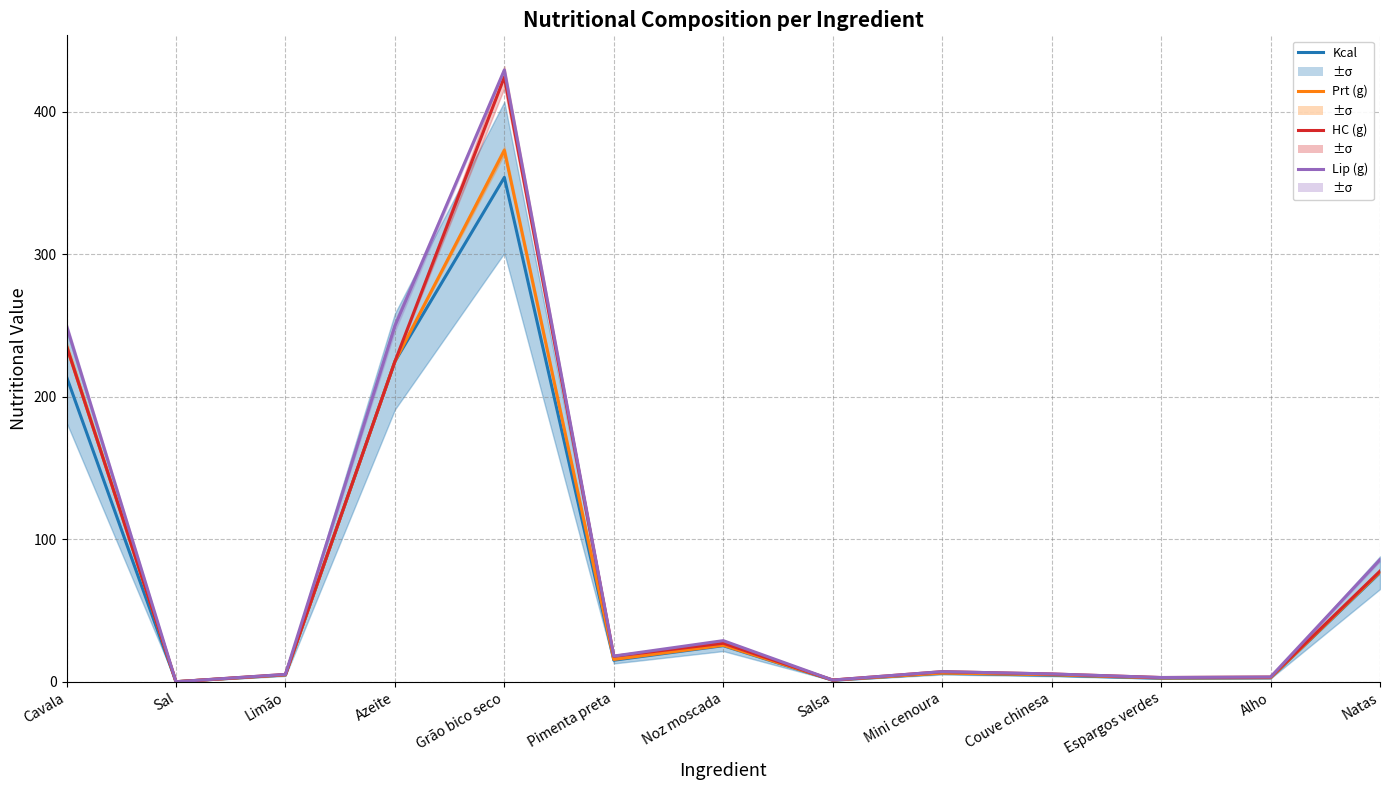

Reading left to right, list all the values displayed in this chart.

Kcal: Cavala=214.1	Sal=0.0	Limão=4.7	Azeite=224.8	Grão bico seco=354.0	Pimenta preta=15.1	Noz moscada=25.3	Salsa=1.0	Mini cenoura=5.9	Couve chinesa=4.5	Espargos verdes=2.4	Alho=2.7	Natas=76.5
Prt (g): Cavala=235.6	Sal=0.0	Limão=4.8	Azeite=224.8	Grão bico seco=373.0	Pimenta preta=15.6	Noz moscada=25.6	Salsa=1.2	Mini cenoura=6.1	Couve chinesa=4.9	Espargos verdes=2.7	Alho=2.8	Natas=77.0
HC (g): Cavala=235.6	Sal=0.0	Limão=5.1	Azeite=224.8	Grão bico seco=424.4	Pimenta preta=17.9	Noz moscada=27.0	Salsa=1.2	Mini cenoura=7.1	Couve chinesa=5.4	Espargos verdes=2.9	Alho=3.3	Natas=77.6
Lip (g): Cavala=249.8	Sal=0.0	Limão=5.1	Azeite=249.7	Grão bico seco=429.4	Pimenta preta=18.0	Noz moscada=28.8	Salsa=1.2	Mini cenoura=7.1	Couve chinesa=5.5	Espargos verdes=2.9	Alho=3.3	Natas=85.6